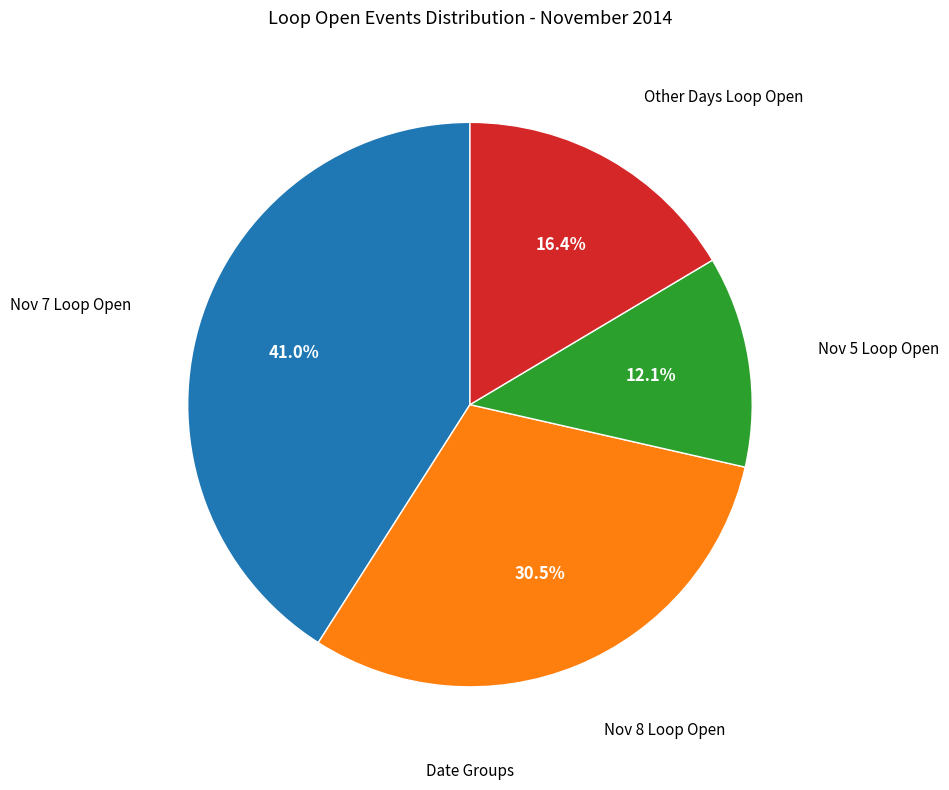

What is the ratio of the value at Nov 8 Loop Open to the value at Other Days Loop Open?

1.9